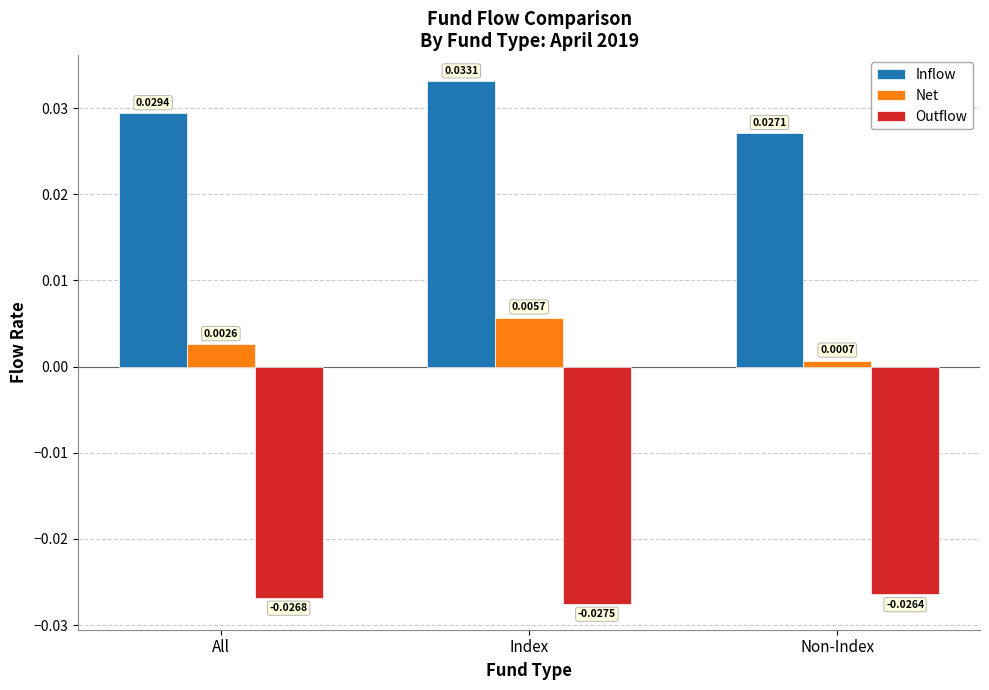

At how many categories does at least one series exceed 0?

3